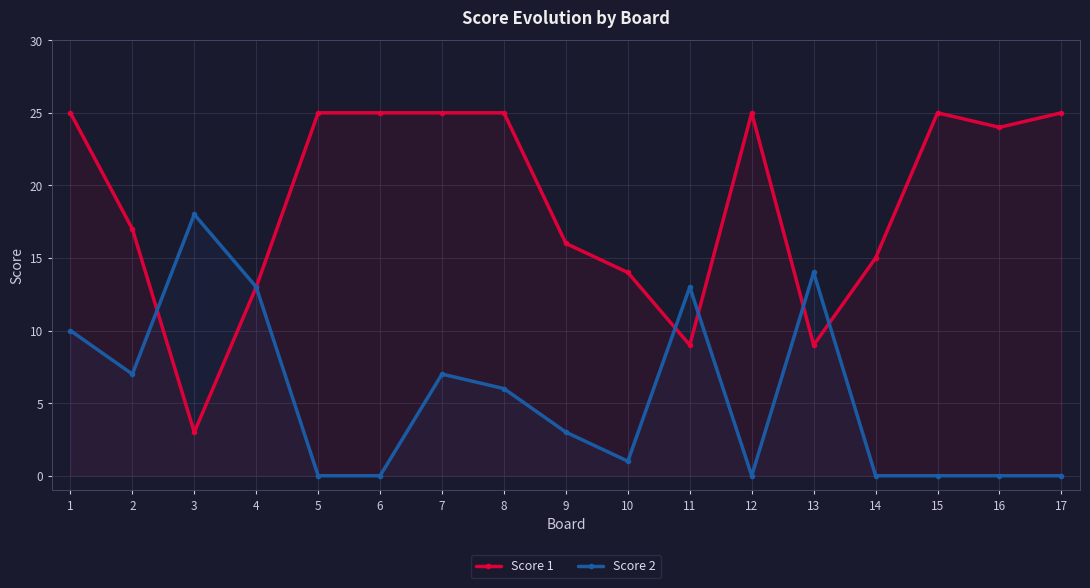

List the series in order of their peak value, lowest first.

Score 2, Score 1